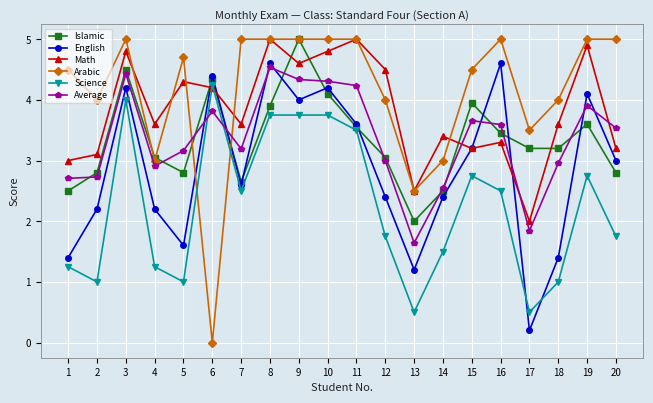

What is the value of the Math point at the 16th from the left?

3.3